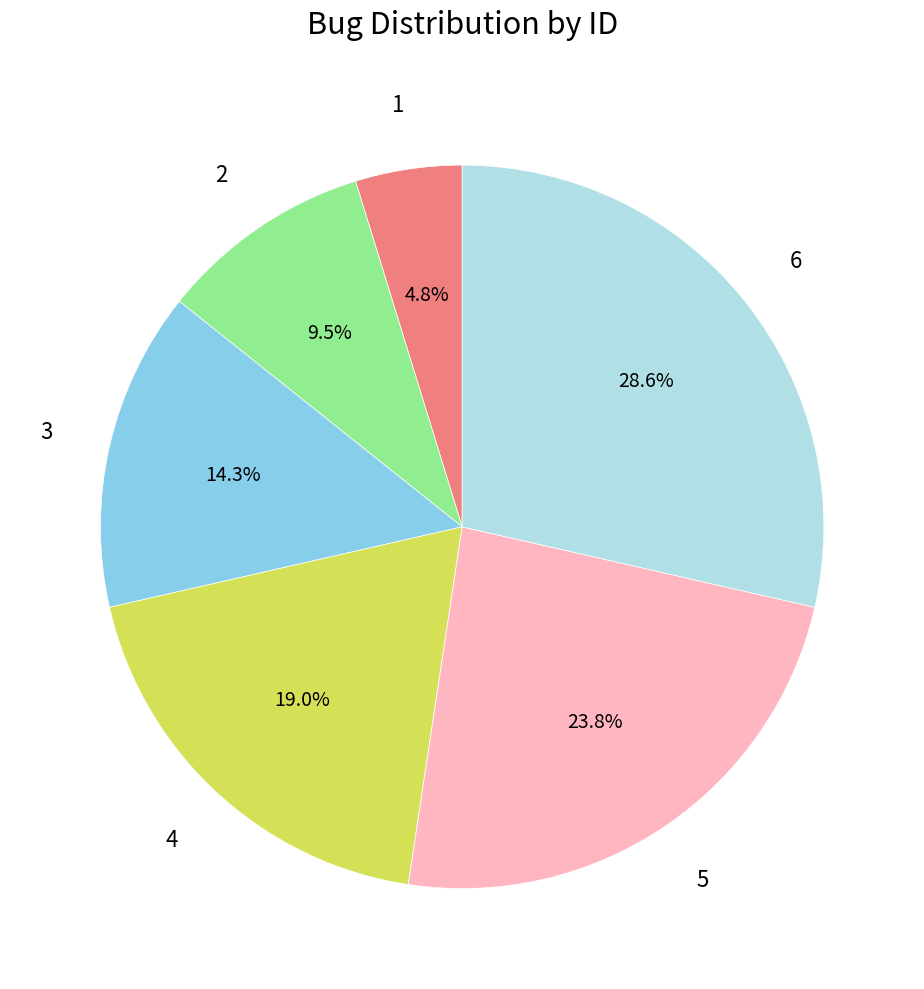

To the nearest percent, what is the combined percentage of 3 and 6?

43%